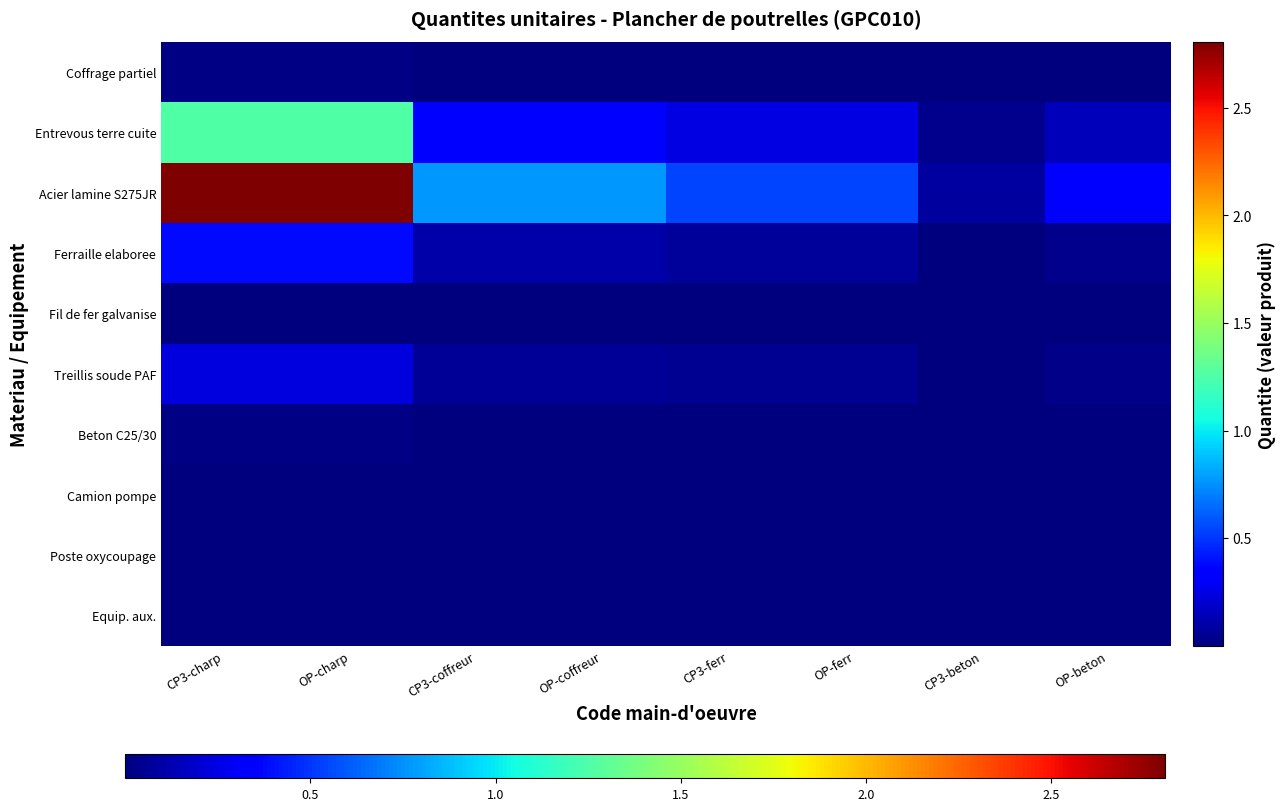

Which series changed the most between OP-coffreur and CP3-ferr?

Acier lamine S275JR